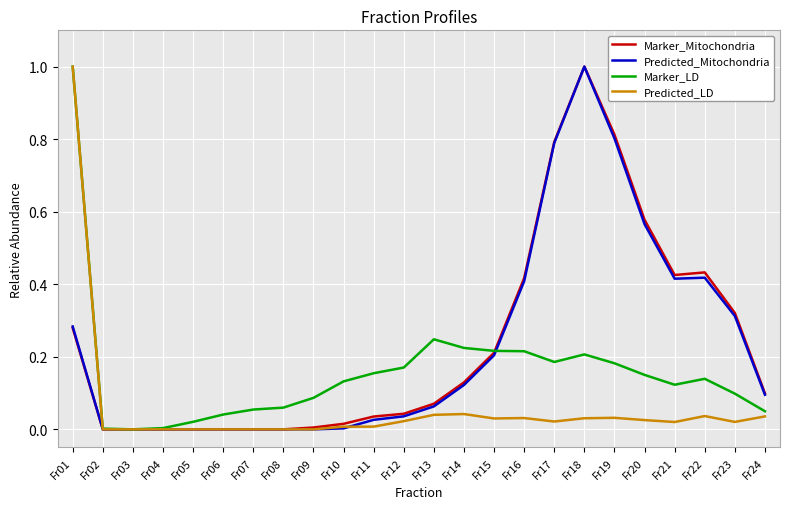

At which category is the sum across all series the highest?

Fr01